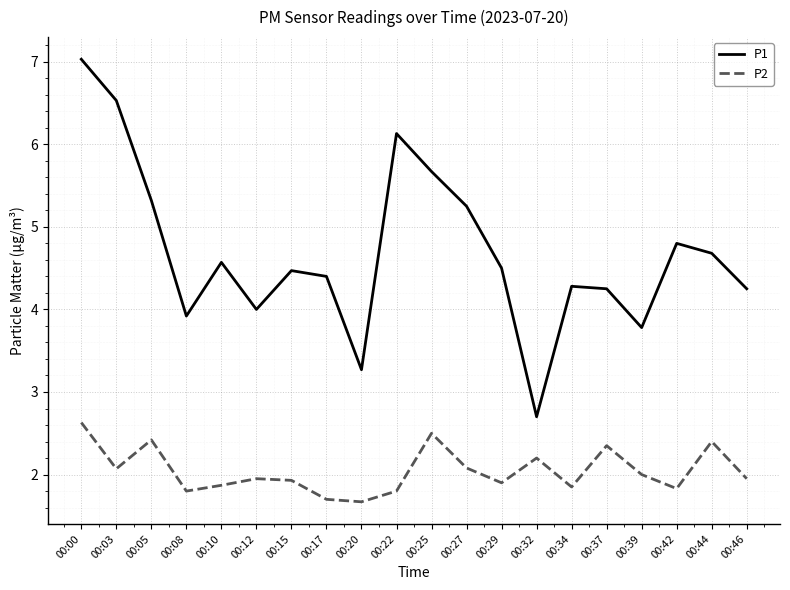

At which label is P2 closest to 2?

00:39